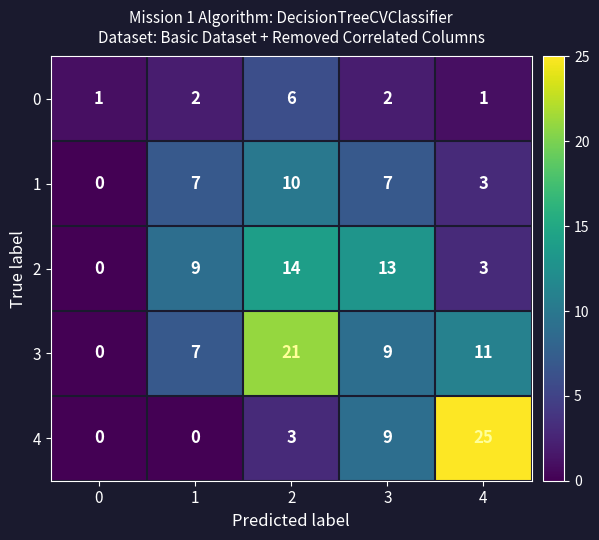

Reading right to left, list all the values displayed in this chart.

0: 1	2	6	2	1
1: 3	7	10	7	0
2: 3	13	14	9	0
3: 11	9	21	7	0
4: 25	9	3	0	0